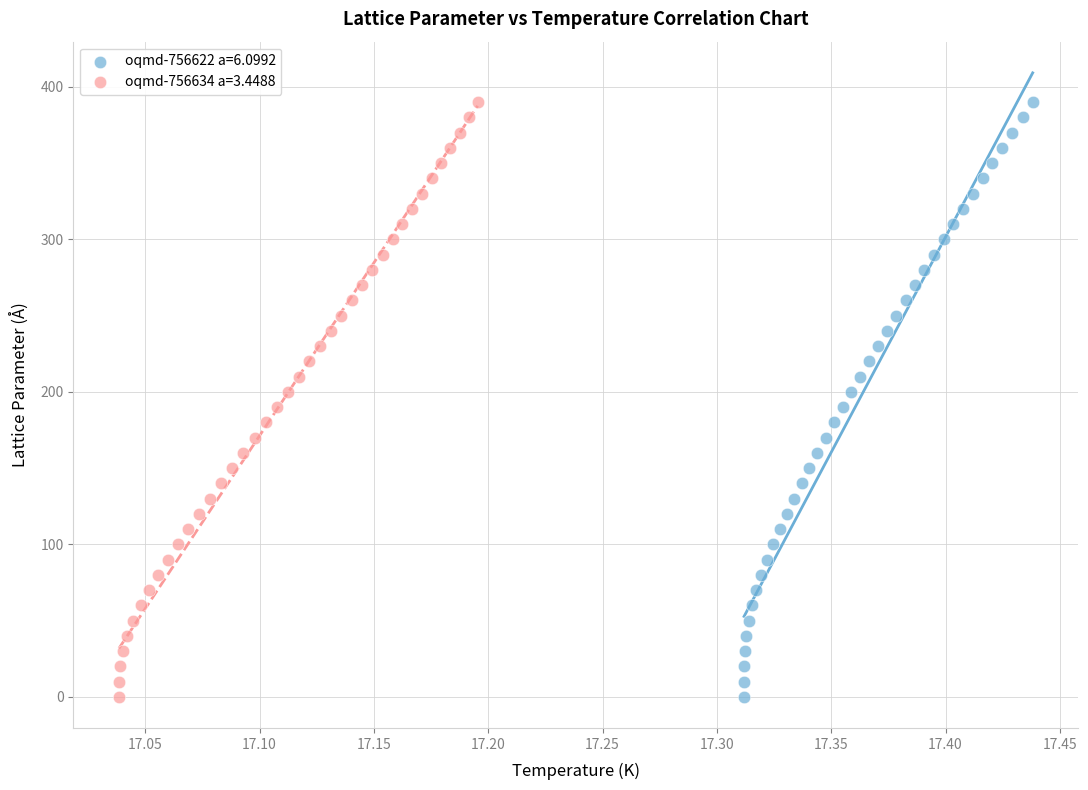

What are all the series names shown in the legend?

oqmd-756622 a=6.0992, oqmd-756634 a=3.4488